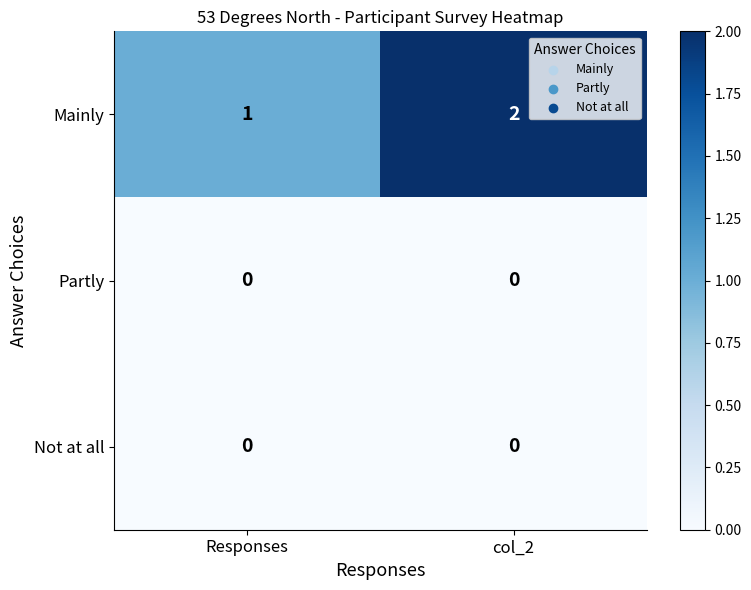

The value of Mainly at Responses is 1. True or false?

True